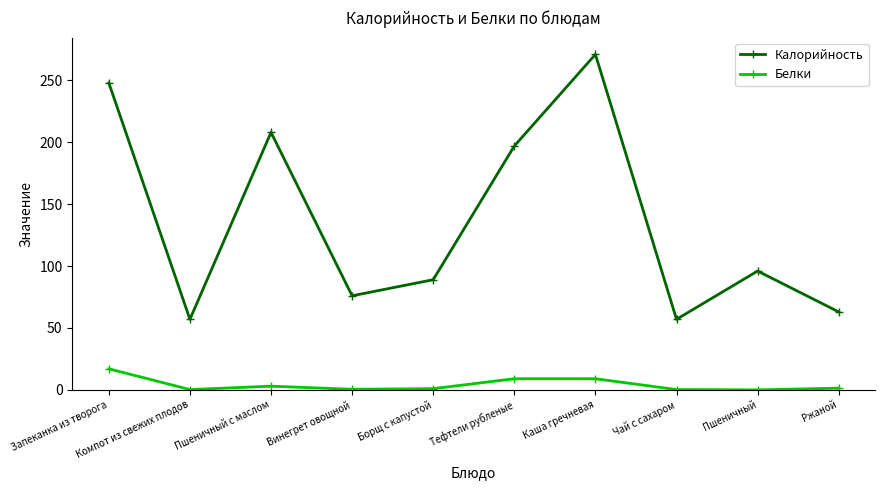

True or false: Белки and Калорийность cross at least once.

False